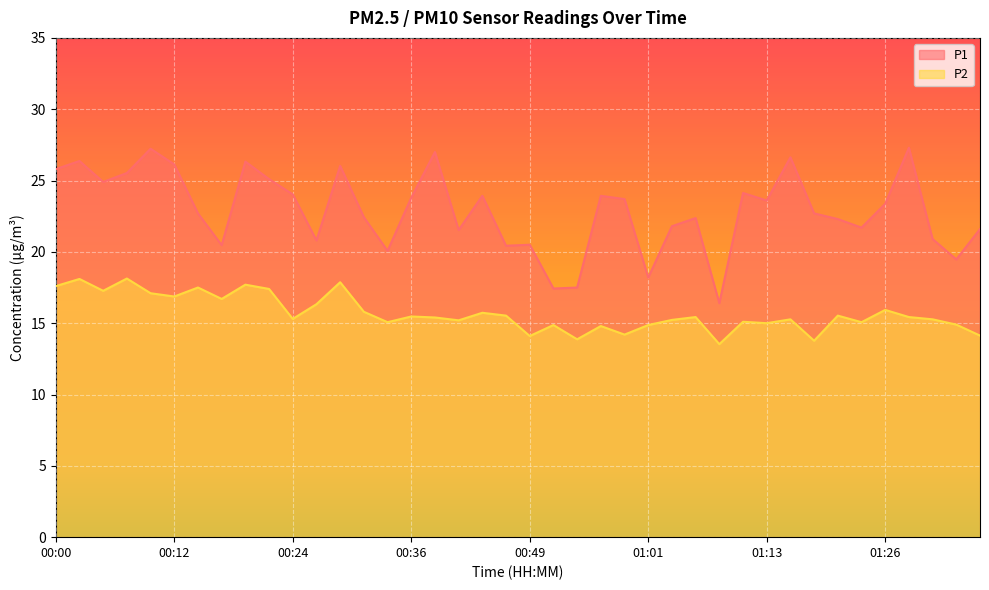

List the series in order of their overall mean, lowest first.

P2, P1